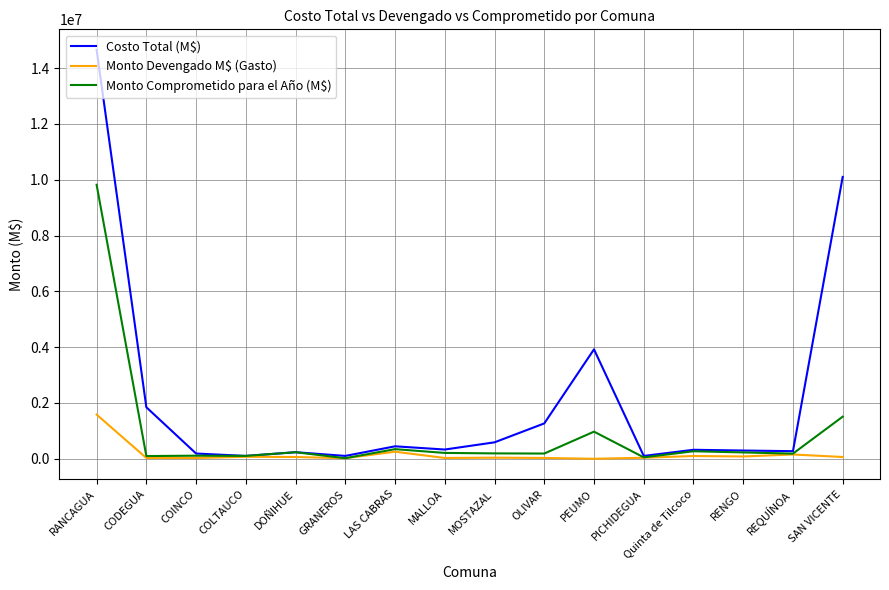

List the series in order of their overall mean, highest first.

Costo Total (M$), Monto Comprometido para el Año (M$), Monto Devengado M$ (Gasto)